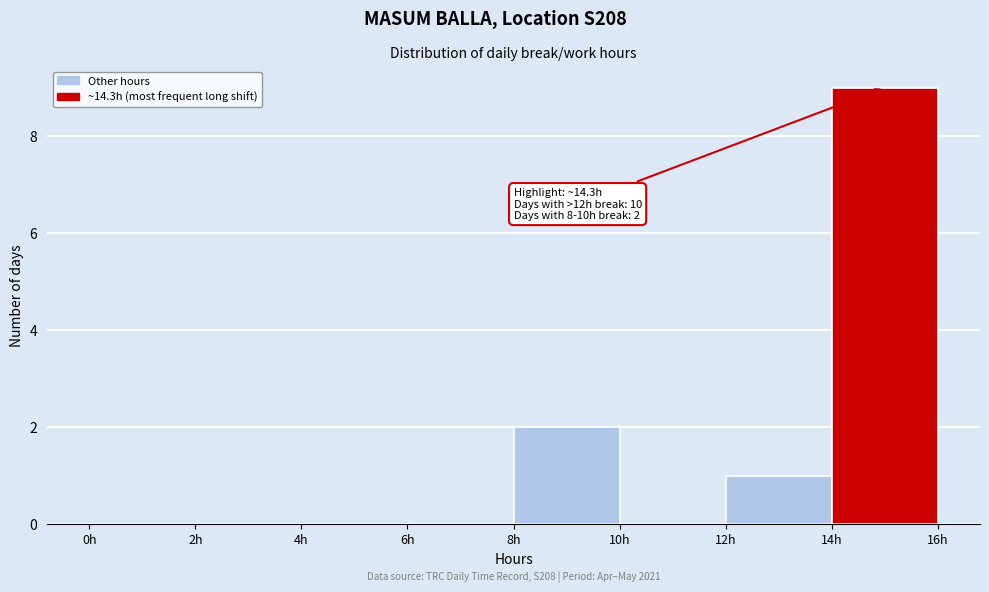

Over which range of the x-axis is the bar tallest?

14 to 16